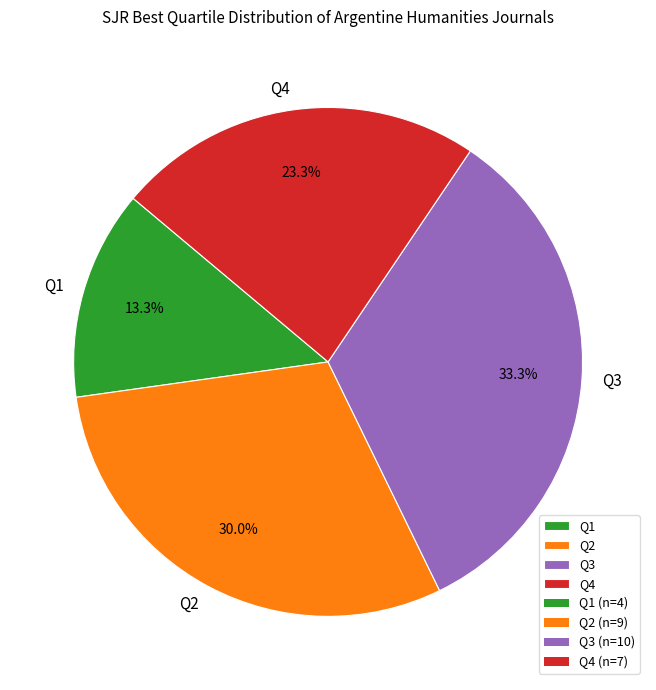

Which slice is the smallest?

Q1